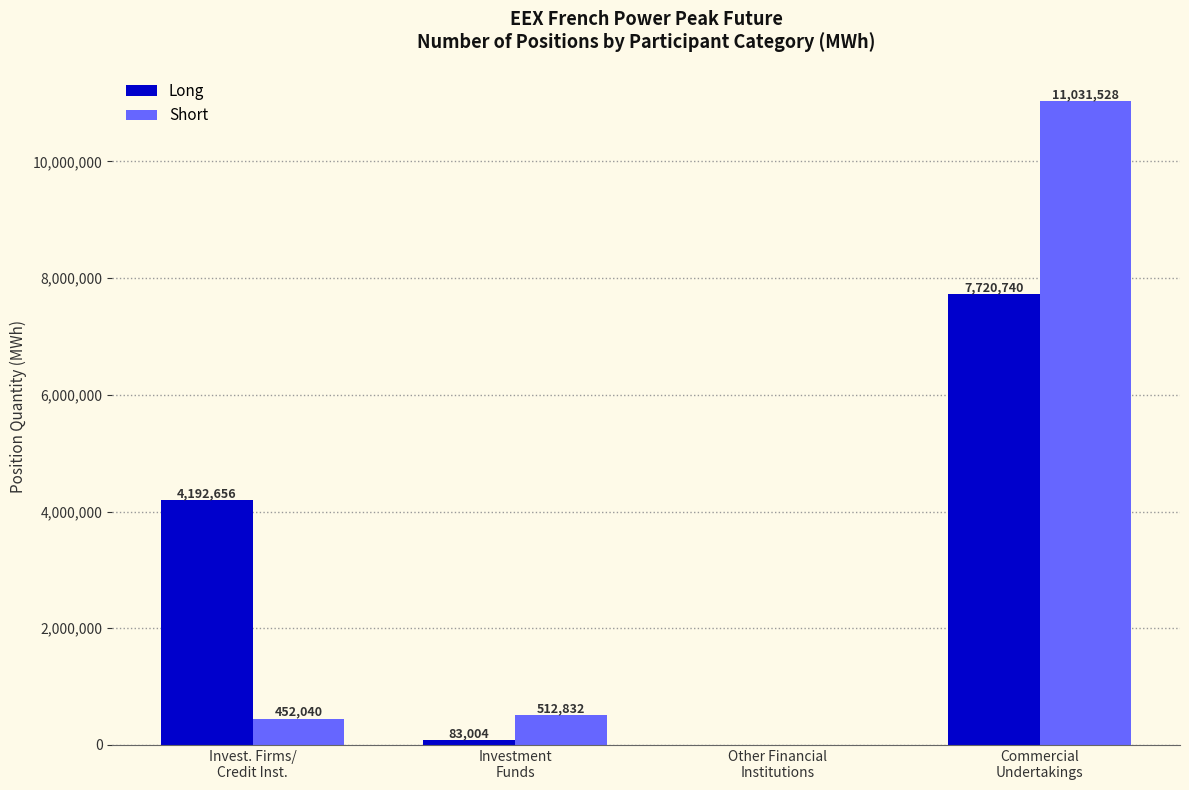

What is the highest value of the Long series?

7720740